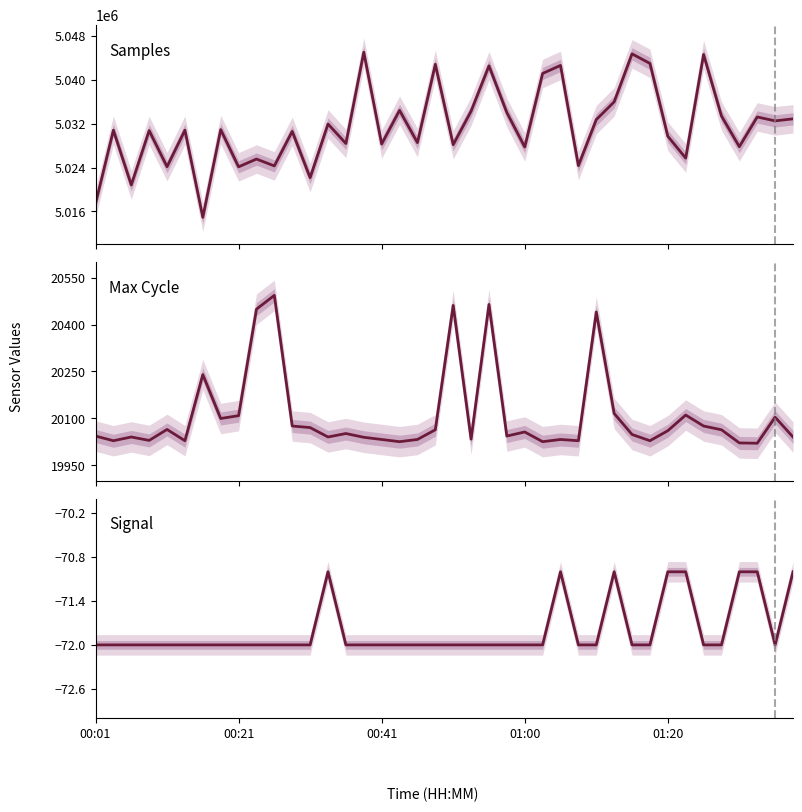

What are all the series names shown in the legend?

Samples, Max Cycle, Signal